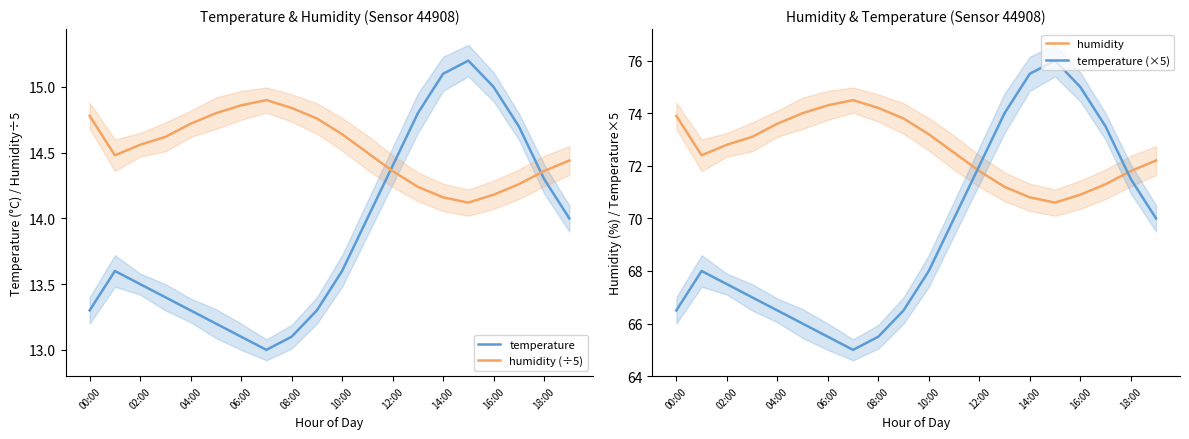

What is the minimum value for temperature?

13.0